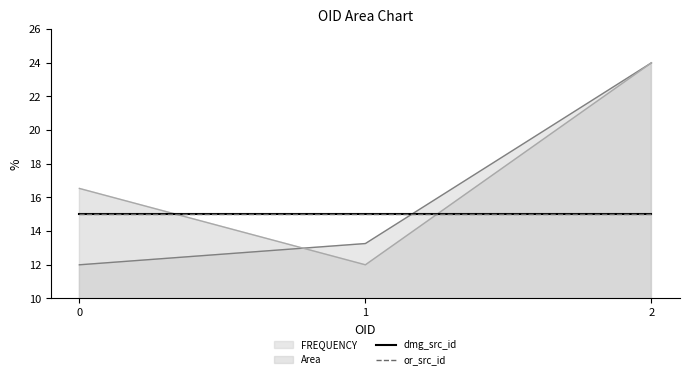

Rank the categories by FREQUENCY value from lowest to highest.

0, 1, 2